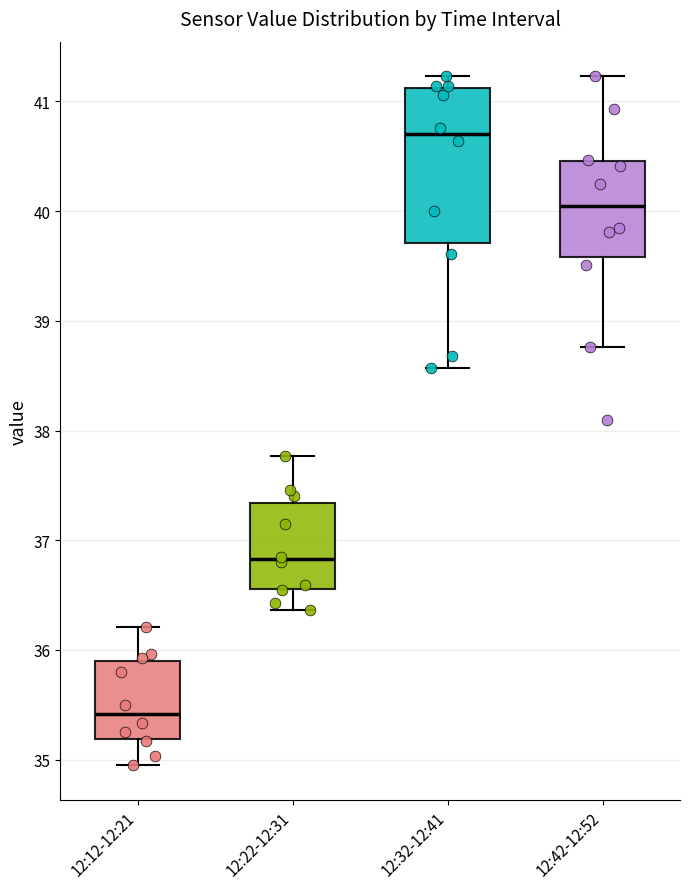

Which box is the tallest, from its lower edge to its upper edge?

12:32-12:41